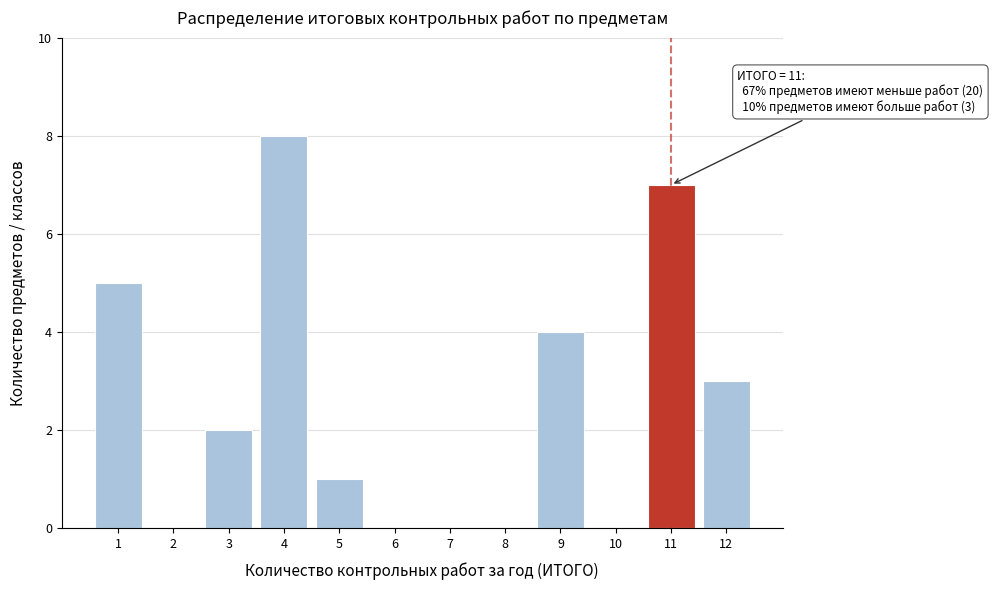

Which range on the x-axis has the tallest bar?

3.5 to 4.5